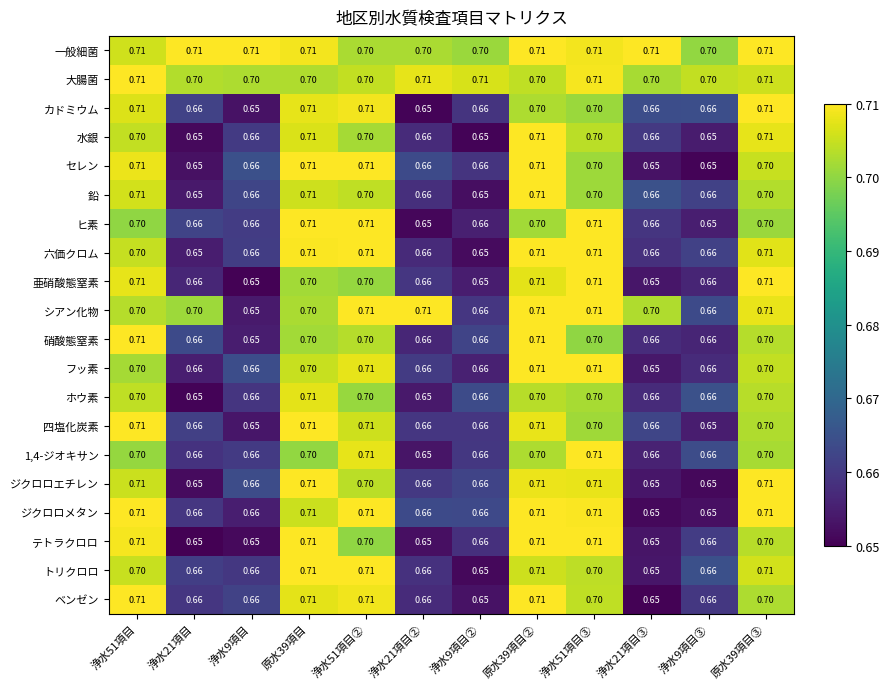

Which series has the largest total across all categories?

一般細菌